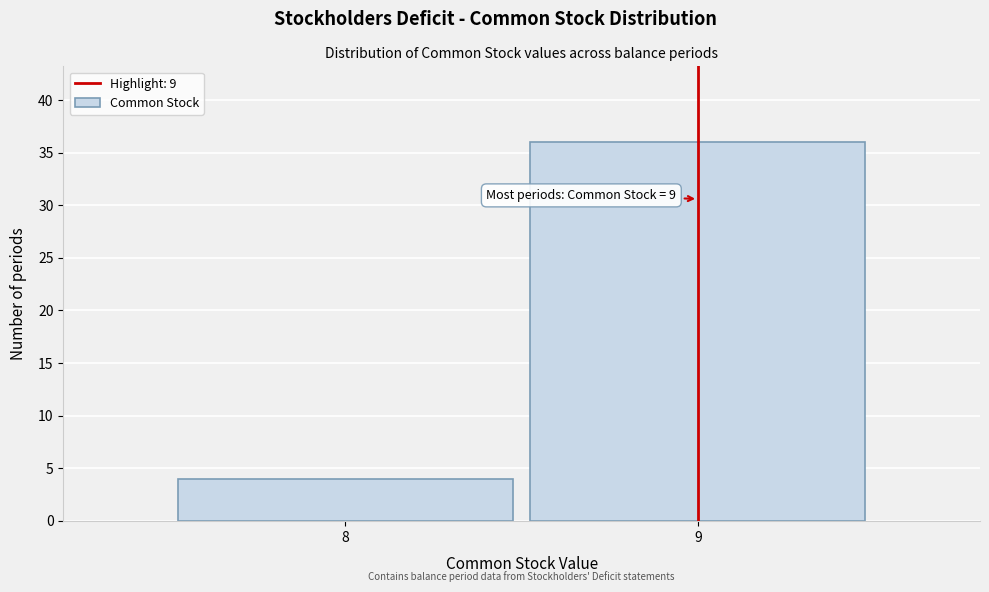

Reading right to left, what are all the values shown in this chart?

36	4